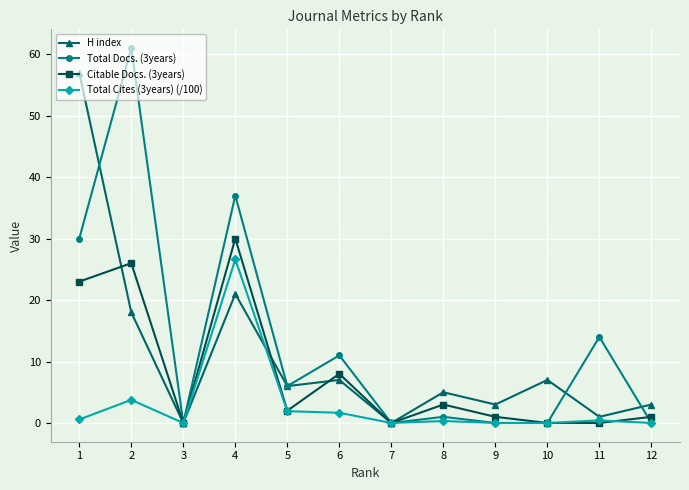

True or false: Total Docs. (3years) has a value of 10.2 at 5.

False